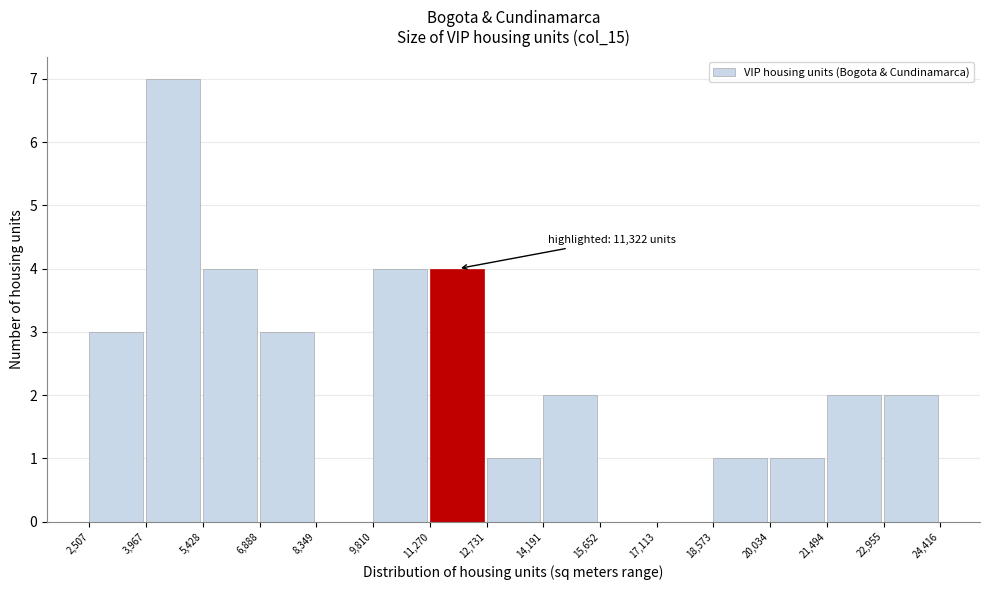

Which range on the x-axis has the tallest bar?

3,967 to 5,428